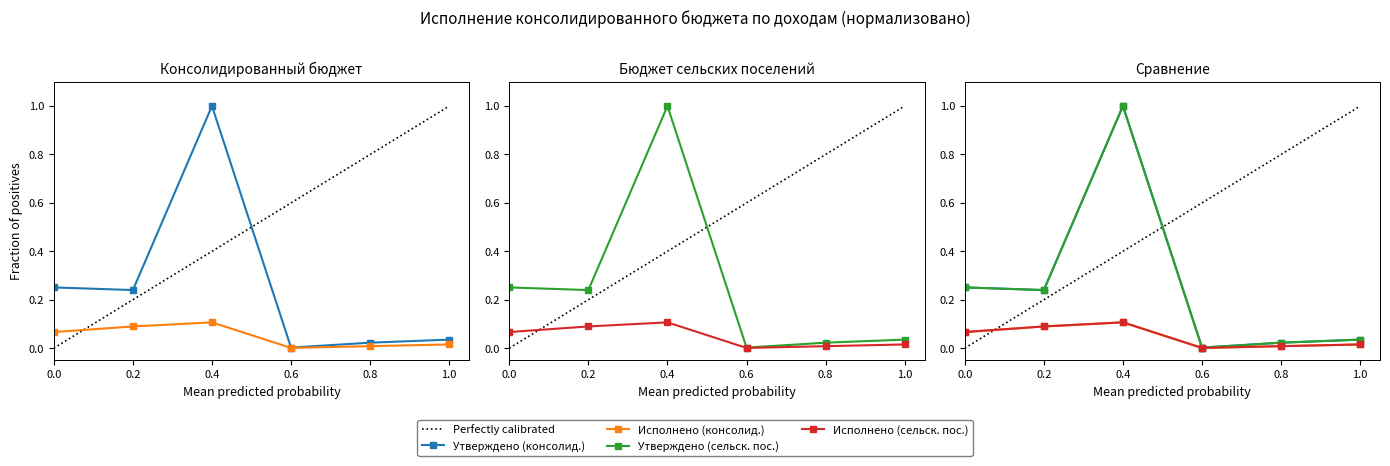

What is the difference between the maximum and second lowest values in the Исполнено (консолид.) series?

0.1